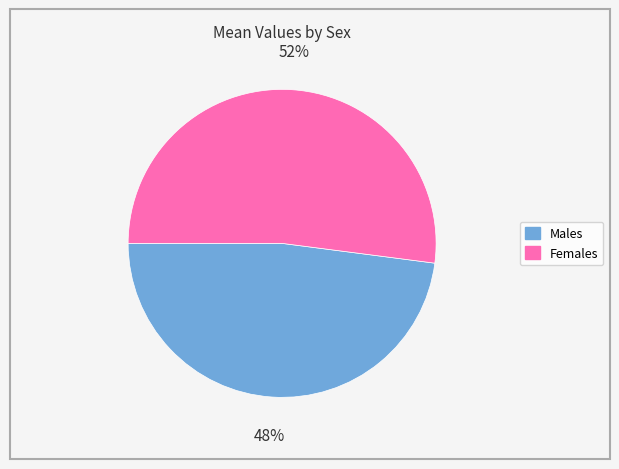

To the nearest percent, what is the difference between the largest and smallest slice percentages?

4%